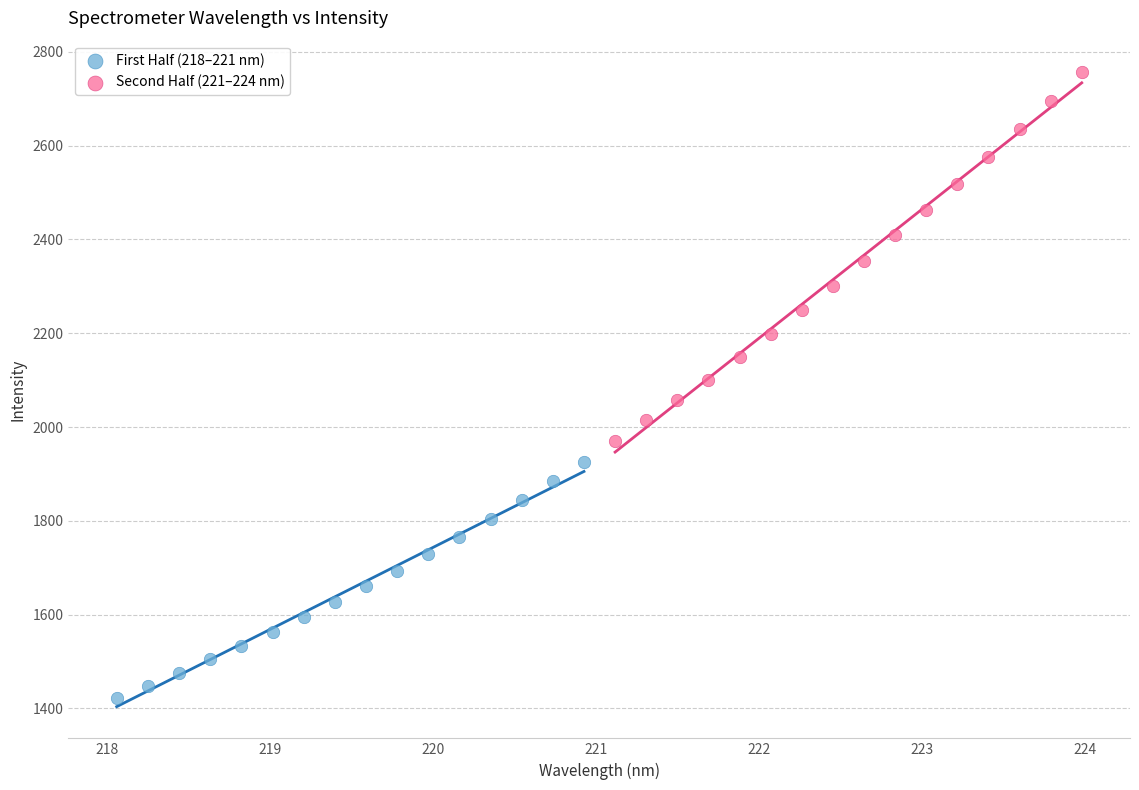

Which series contains the lowest Y value?

First Half (218–221 nm)